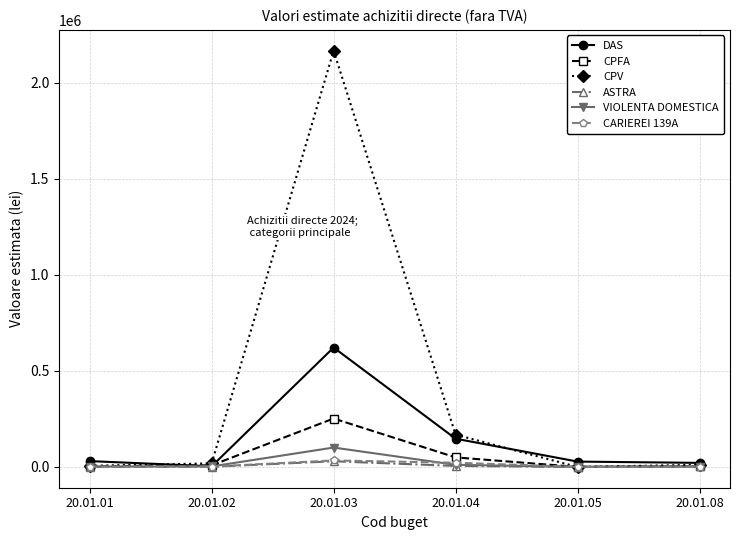

True or false: CPV has more than 0 interior local peaks.

True